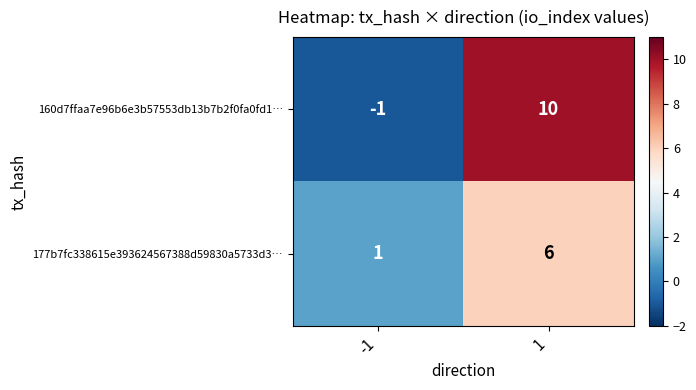

Is the value of 160d7ffaa7e96b6e3b57553db13b7b2f0fa0fd1… at -1 greater than the value of 177b7fc338615e393624567388d59830a5733d3… at -1?

No